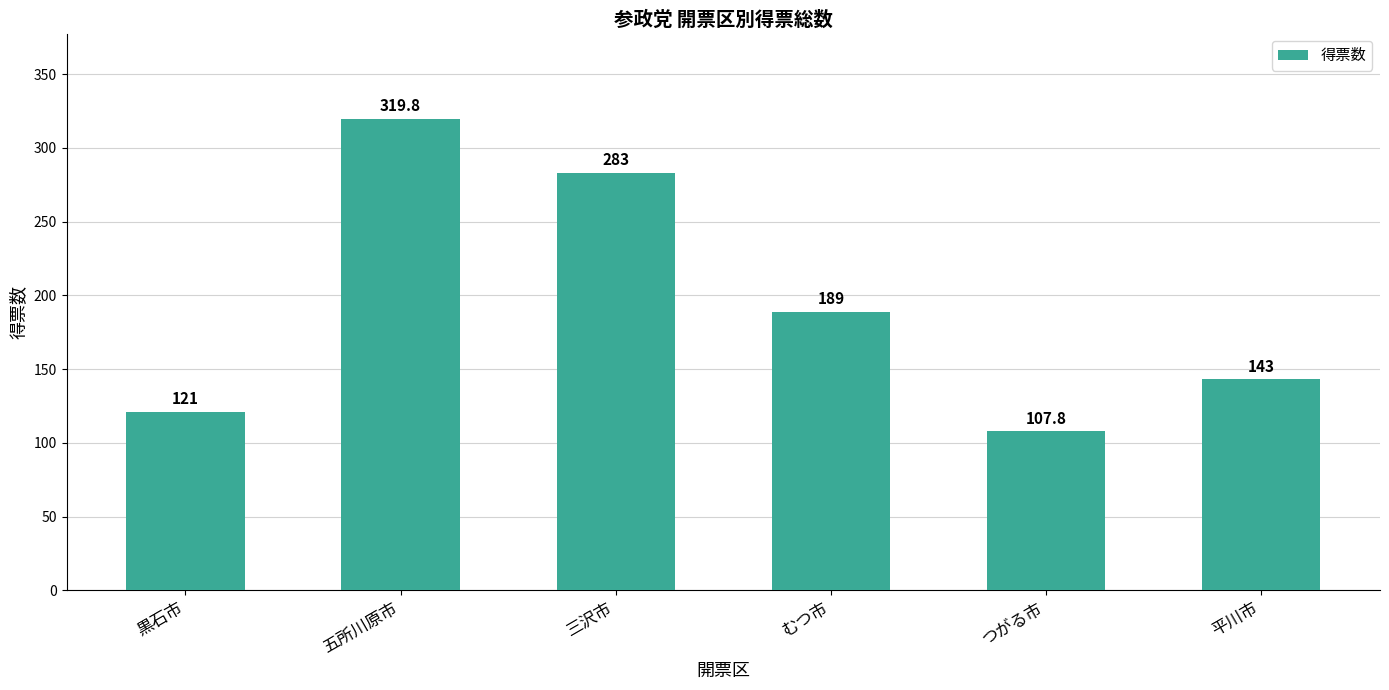

What is the average value?

193.9